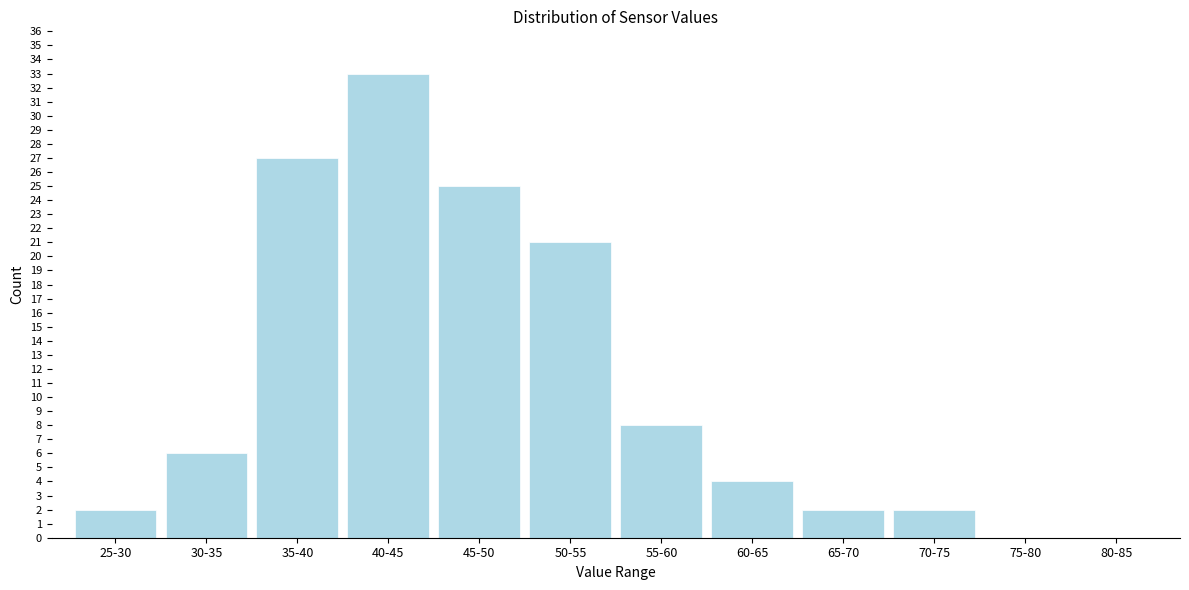

Reading right to left, extract all data points from this chart.

80-85=0	75-80=0	70-75=2	65-70=2	60-65=4	55-60=8	50-55=21	45-50=25	40-45=33	35-40=27	30-35=6	25-30=2